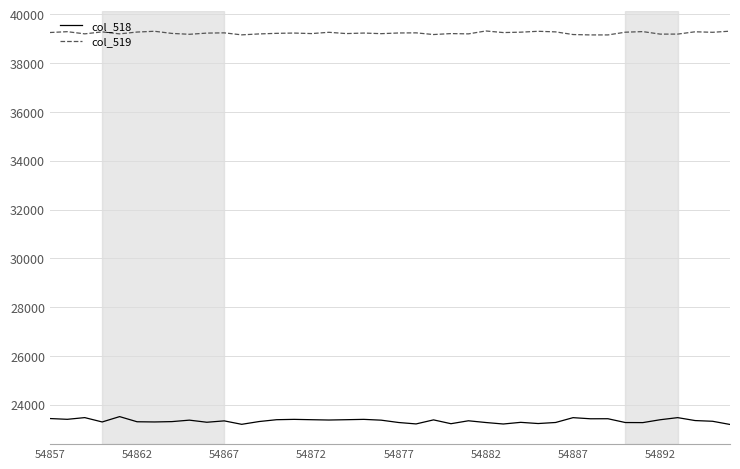

True or false: col_518 and col_519 intersect in this chart.

False